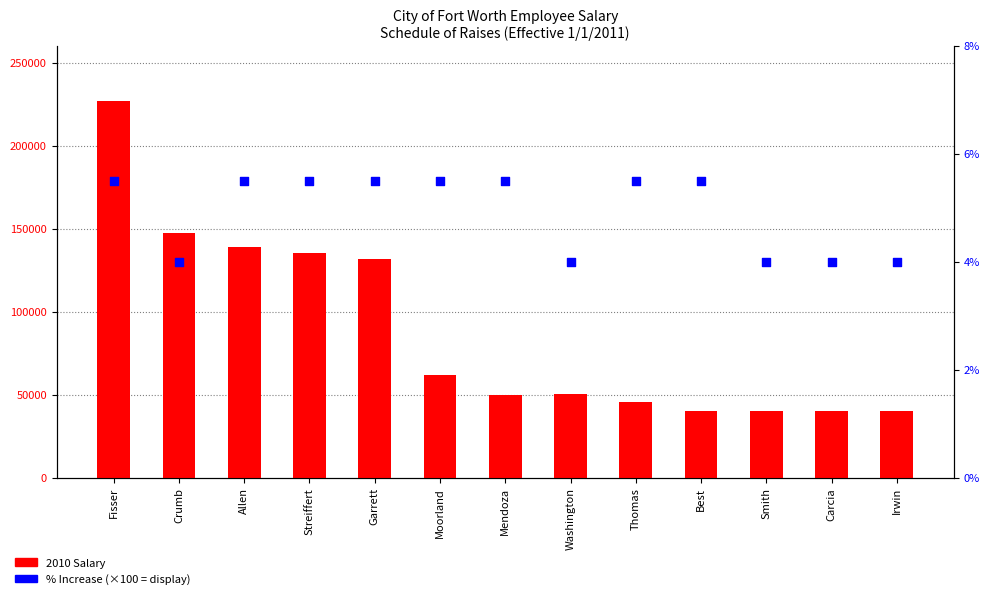

What are all the series names shown in the legend?

2010 Salary, % Increase (×100)